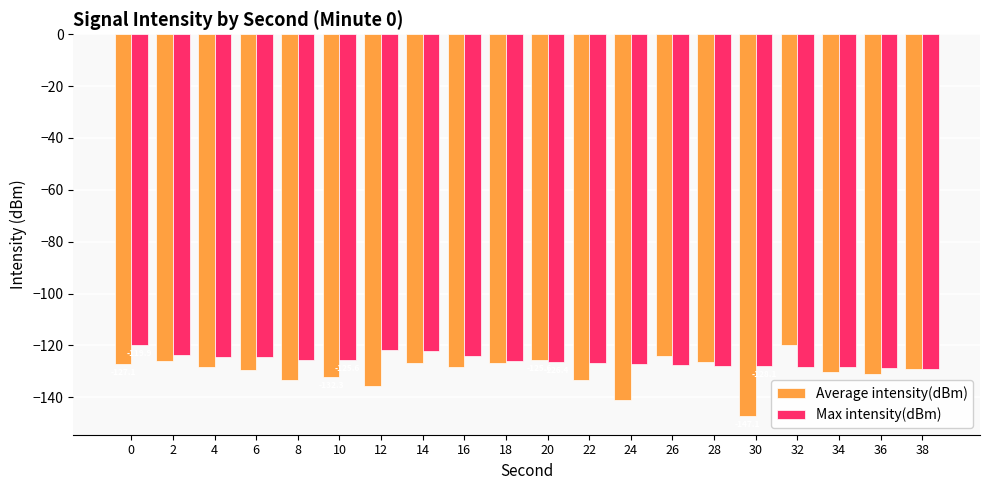

What is the greatest value displayed?

-119.9